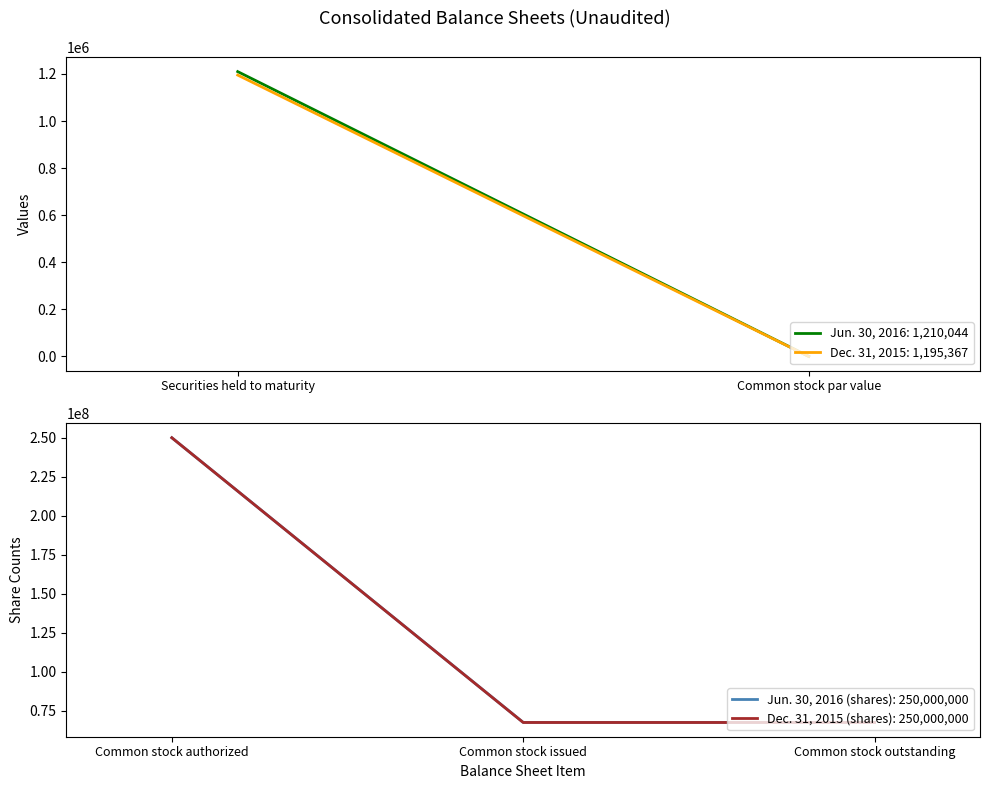

Does the chart have visible grid lines?

No